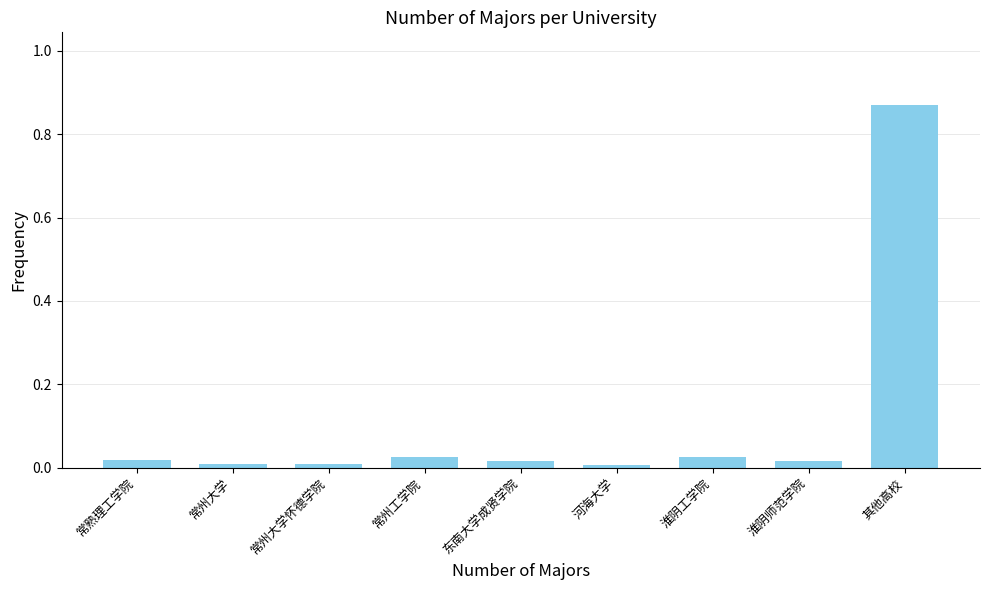

The value at 东南大学成贤学院 is 0.0. True or false?

True